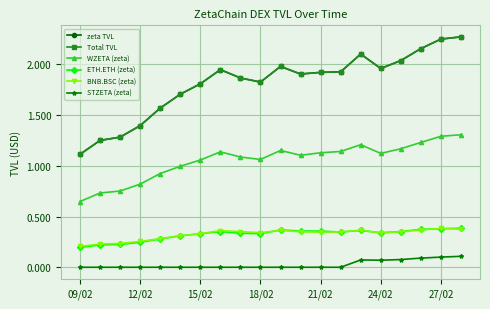

Does the chart have visible grid lines?

Yes